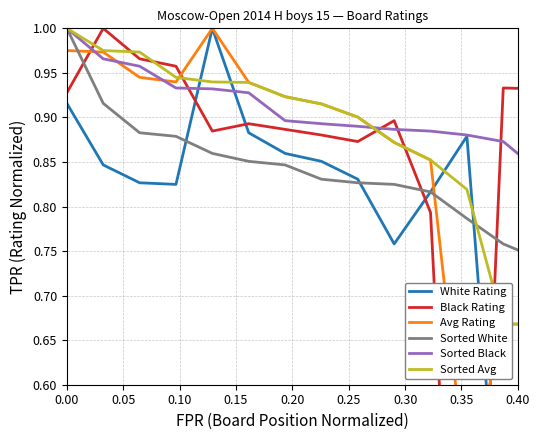

True or false: Sorted White and Sorted Black intersect in this chart.

True